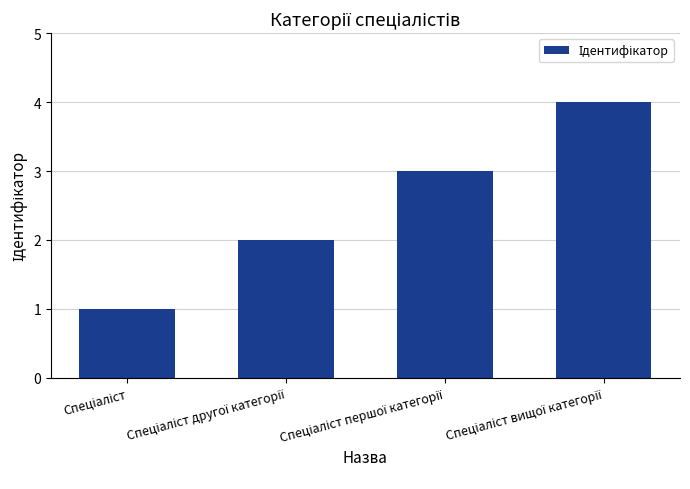

What is the difference between the maximum and minimum values?

3